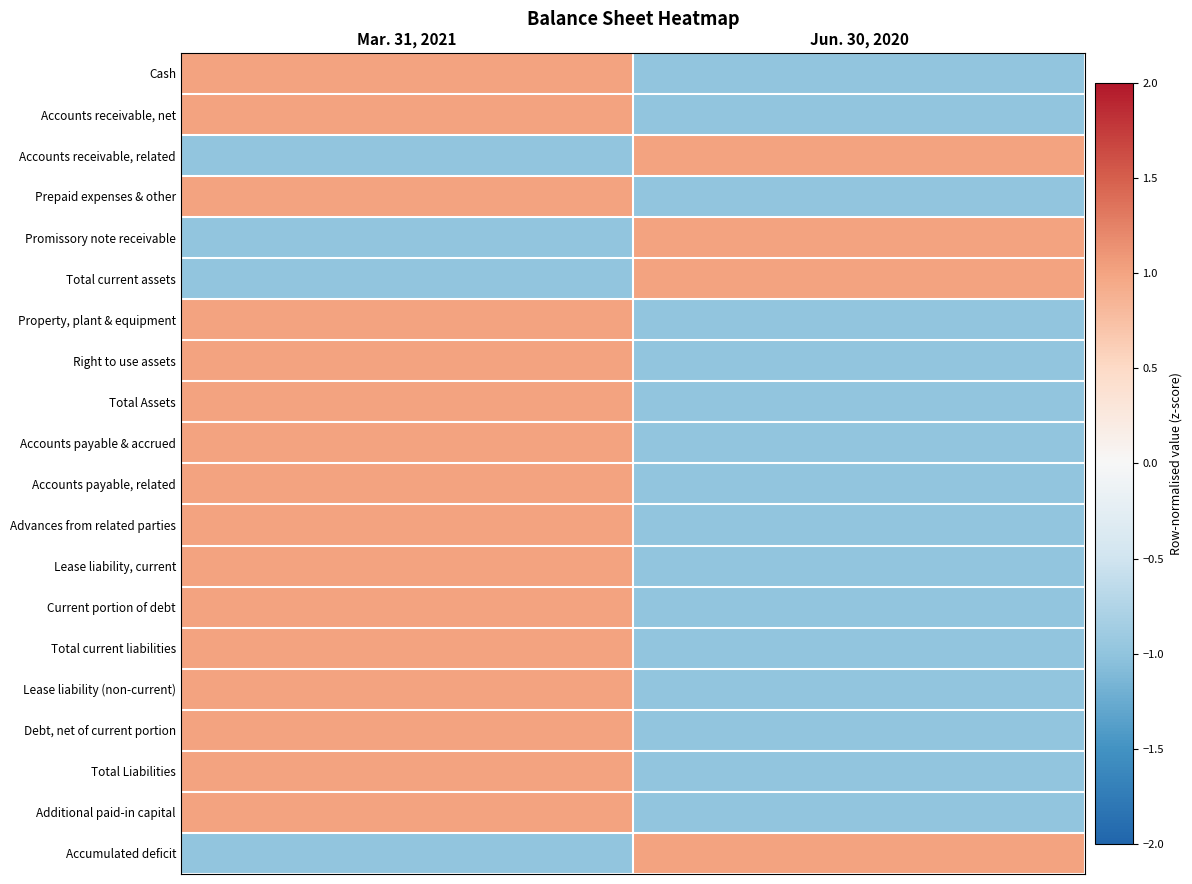

Between Jun. 30, 2020 and Mar. 31, 2021, which is larger?

Mar. 31, 2021